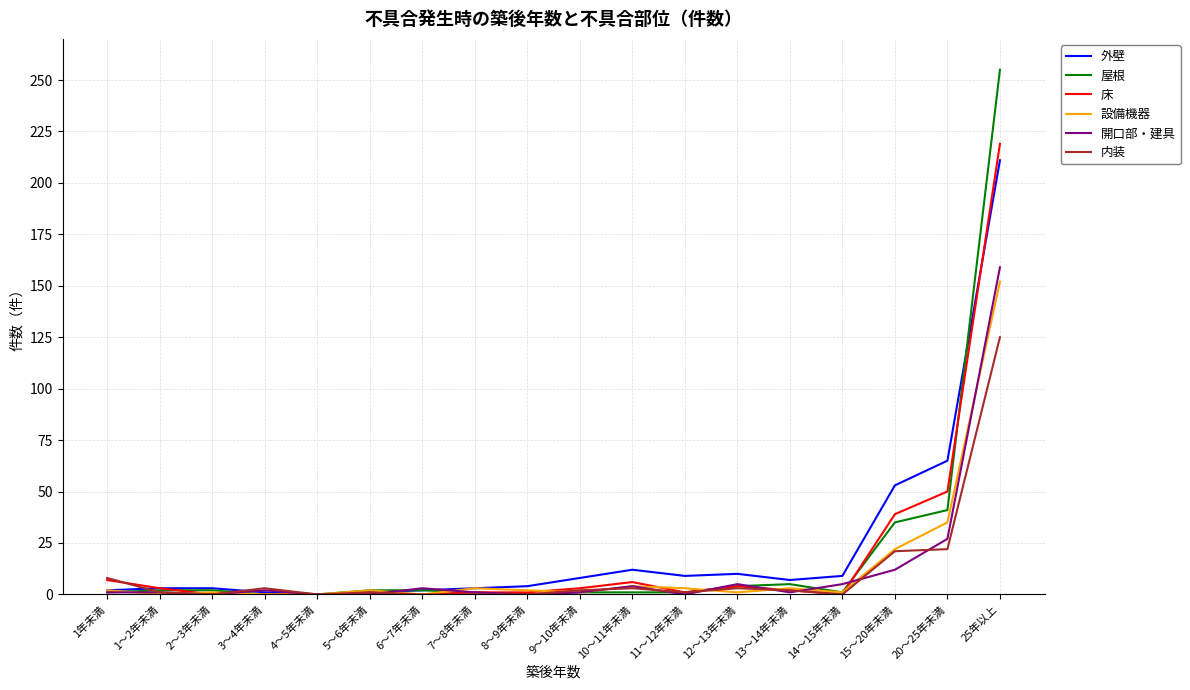

The 開口部・建具 series shows 1 at 13～14年未満. True or false?

True